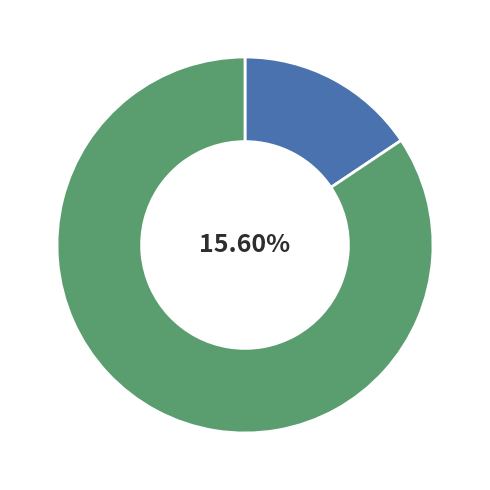

Between PIONEER BATTERY SITE and JUBILEE COMPANY QUARTZ GOLD MINE, which is larger?

JUBILEE COMPANY QUARTZ GOLD MINE